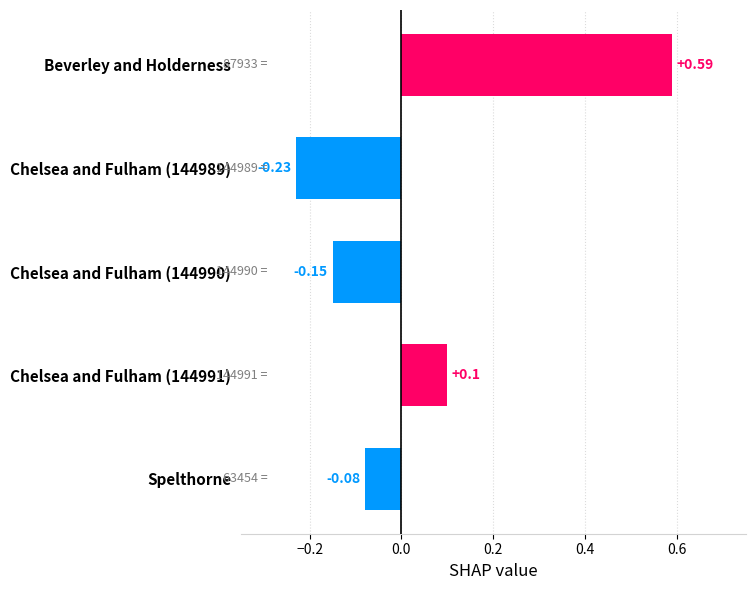

Does the chart contain any negative values?

Yes